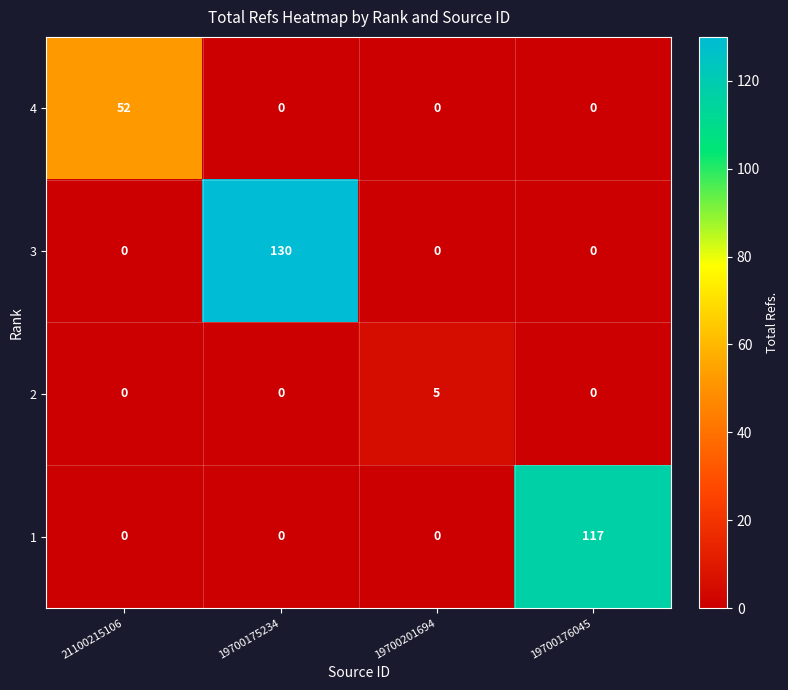

What is the difference between the maximum and second lowest values in the 3 series?

130